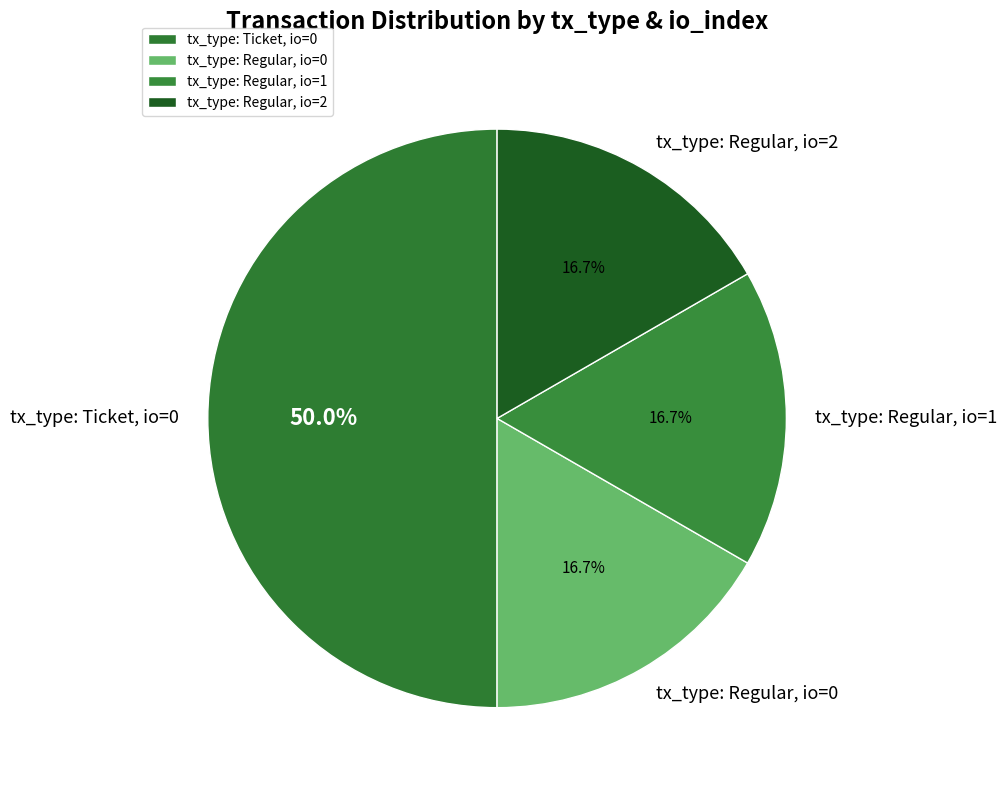

Does tx_type: Regular, io=2 represent more than half of the total?

No